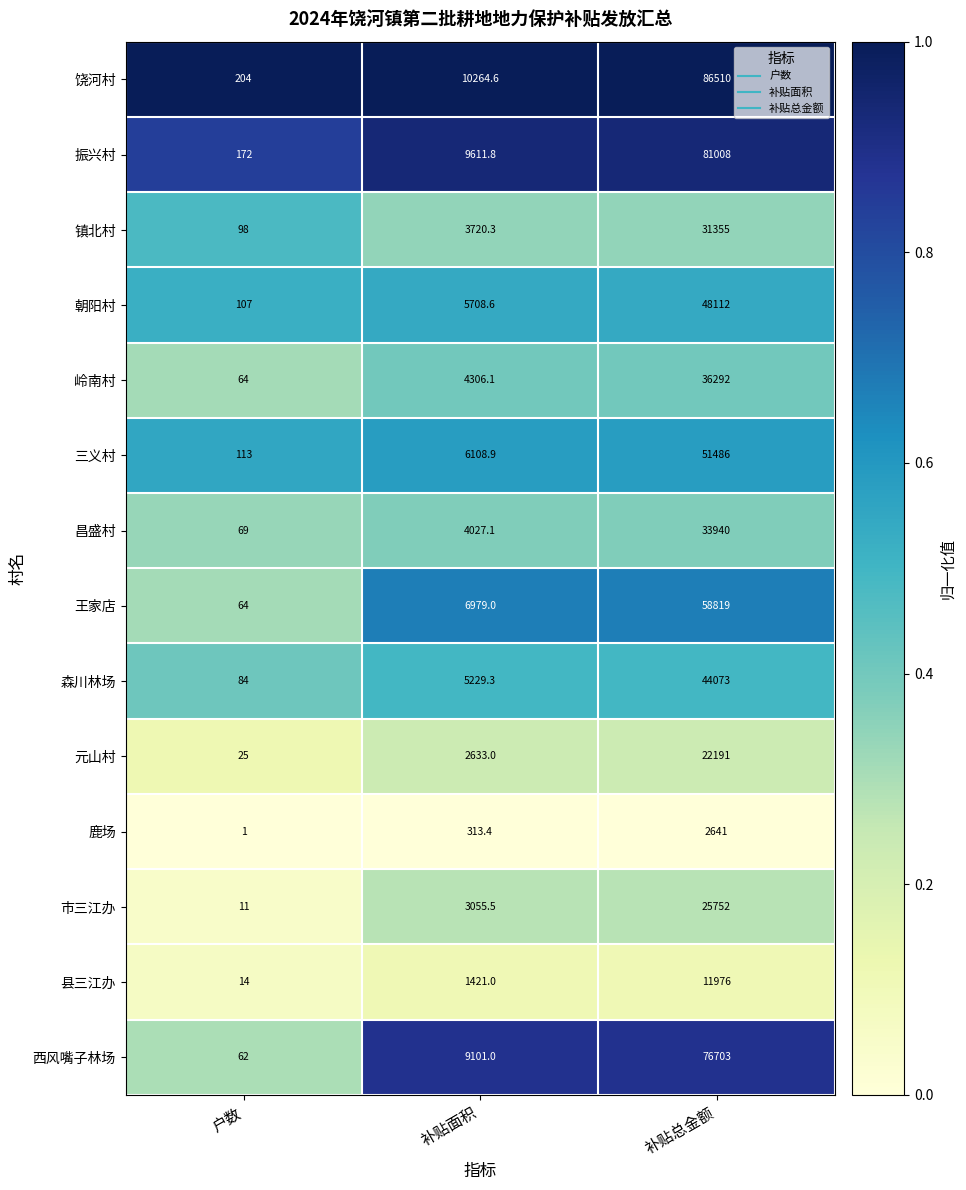

What is the highest value of the 岭南村 series?

36292.0